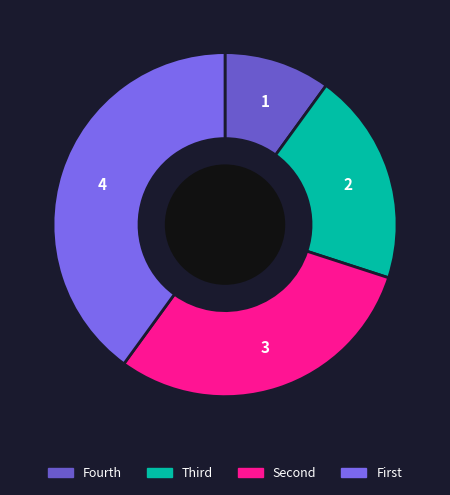

Count the number of slices in the pie.

4